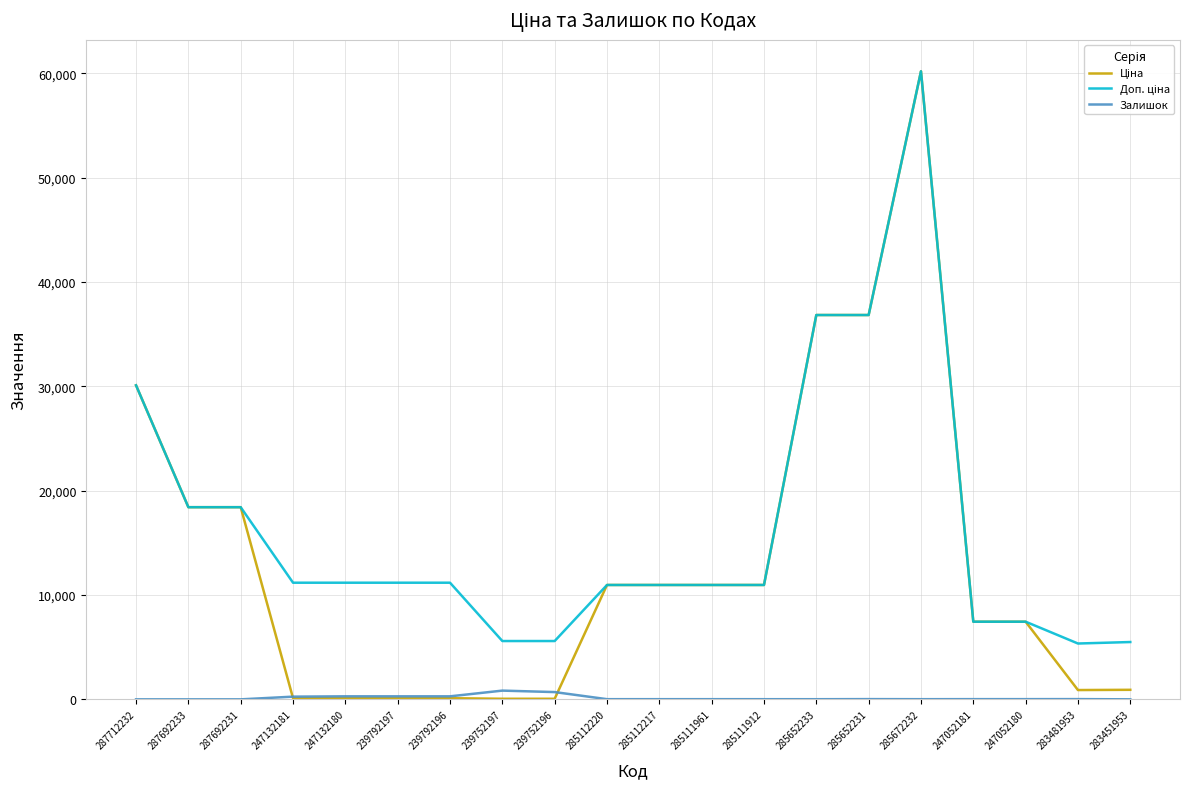

What is the maximum value shown in the chart?

60205.6